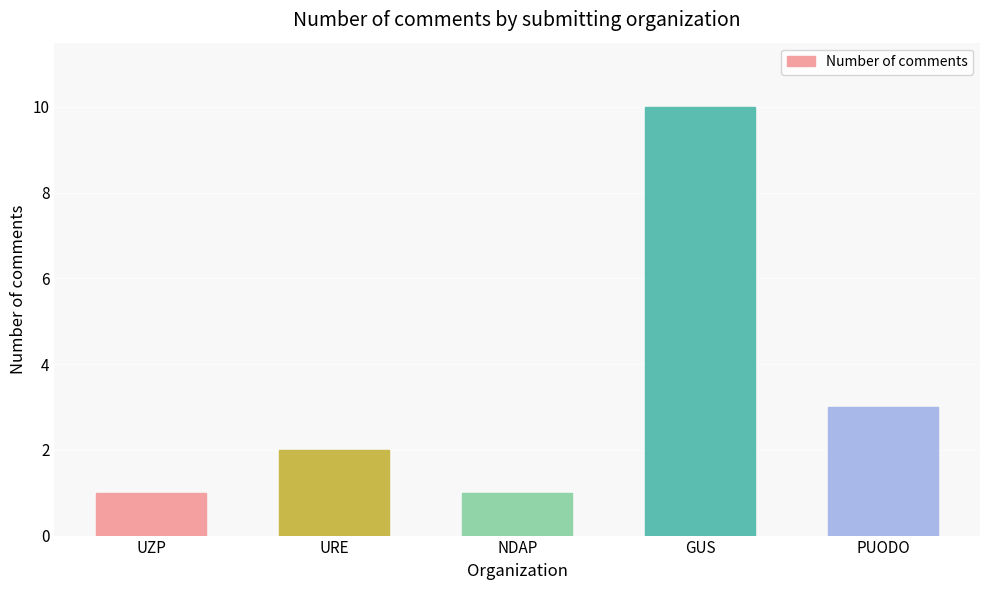

The value at UZP is 1. True or false?

True